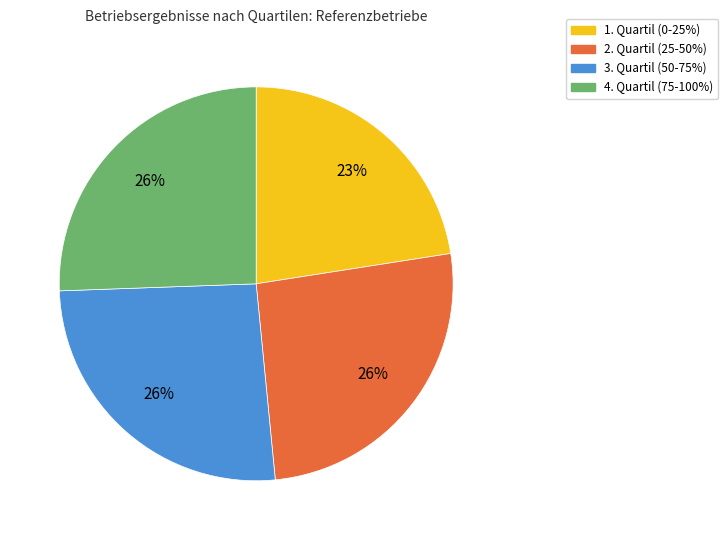

Approximately how many times larger is the value at 3. Quartil (50-75%) compared to 2. Quartil (25-50%)?

1.0